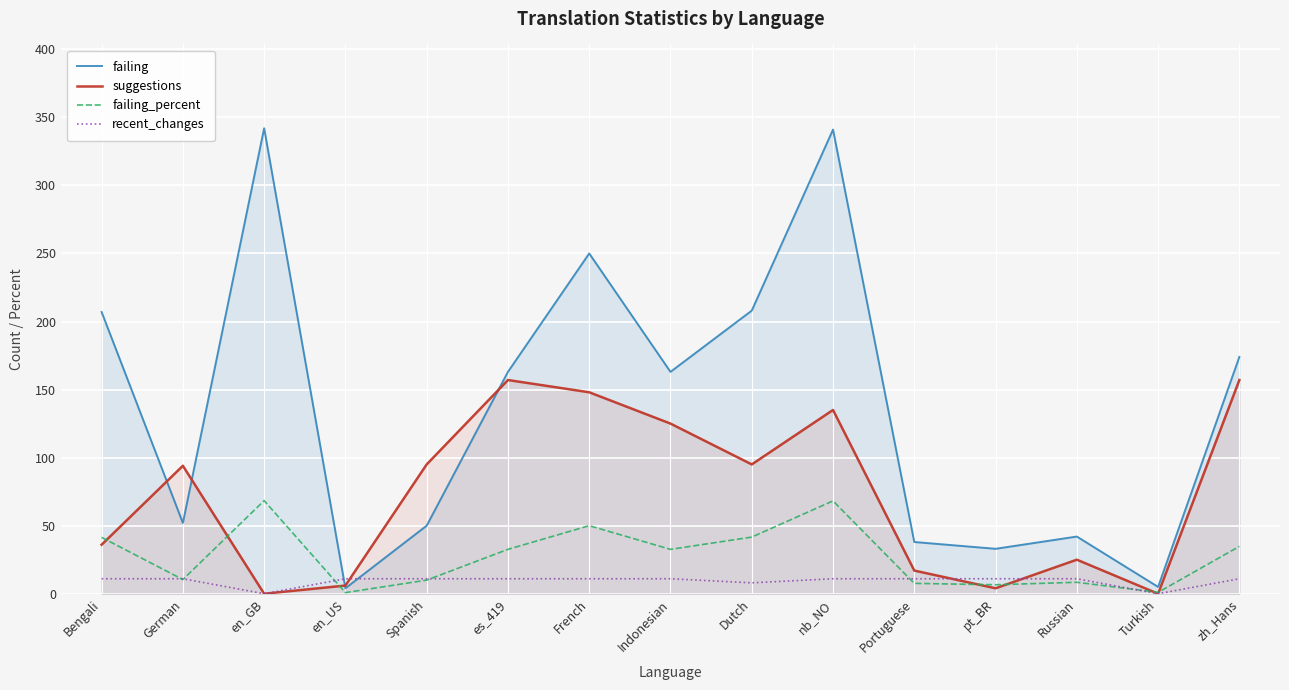

True or false: failing has a value of 97.0 at French.

False